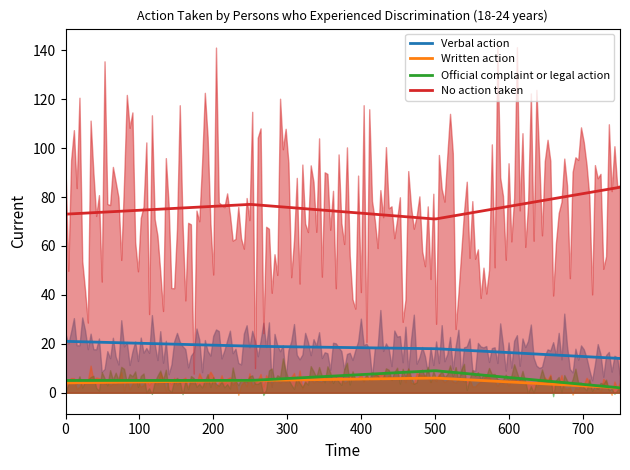

How many interior local valleys does the No action taken series have?

1